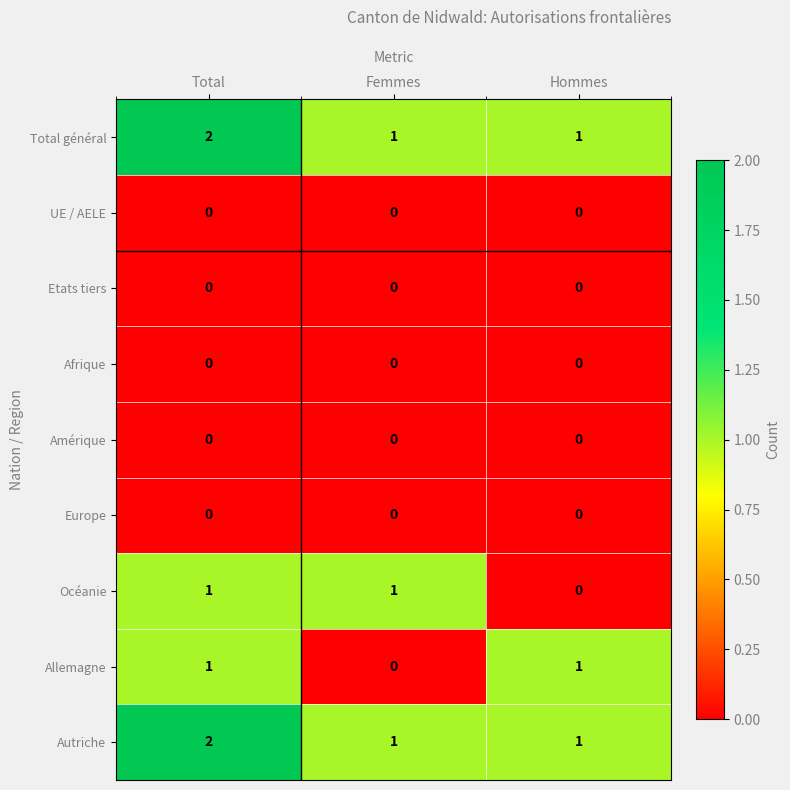

Reading left to right, transcribe all the data shown in this chart.

Total général: 2	1	1
UE / AELE: 0	0	0
Etats tiers: 0	0	0
Afrique: 0	0	0
Amérique: 0	0	0
Europe: 0	0	0
Océanie: 1	1	0
Allemagne: 1	0	1
Autriche: 2	1	1